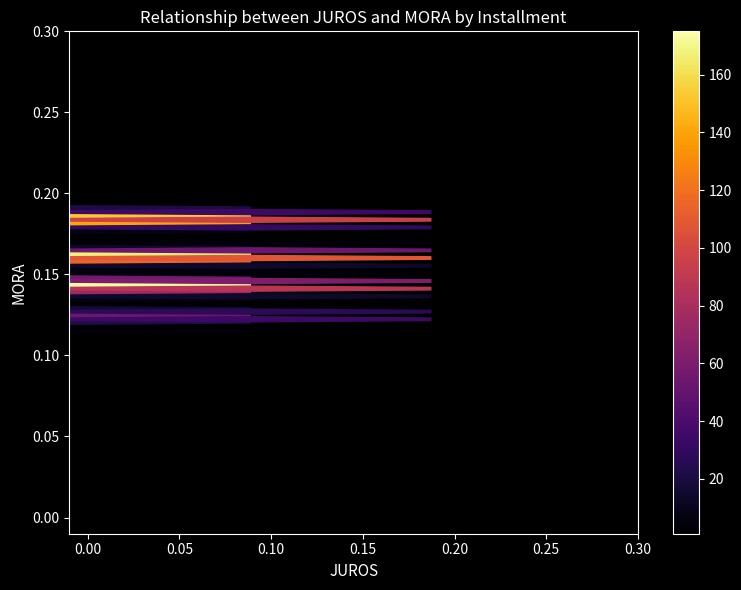

Is it true that 29*06D equals 305.9 at 002/012?

False